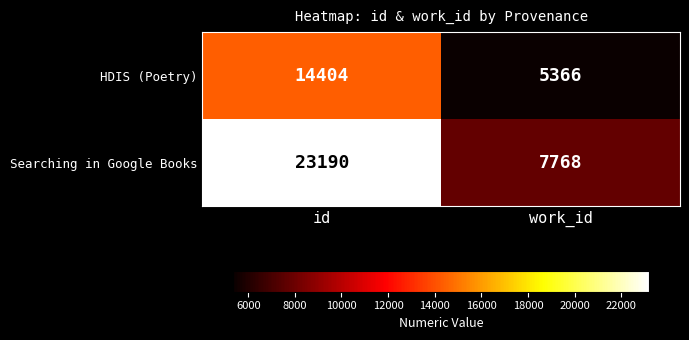

What is the greatest value displayed?

23190